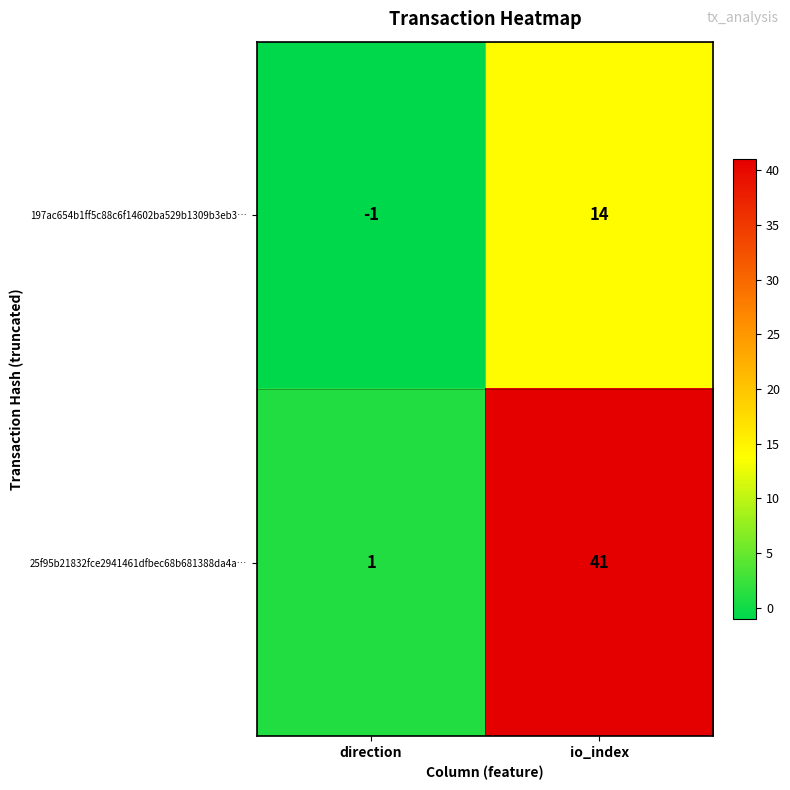

Reading left to right, extract all data points from this chart.

197ac654b1ff5c88c6f14602ba529b1309b3eb3…: direction=-1	io_index=14
25f95b21832fce2941461dfbec68b681388da4a…: direction=1	io_index=41